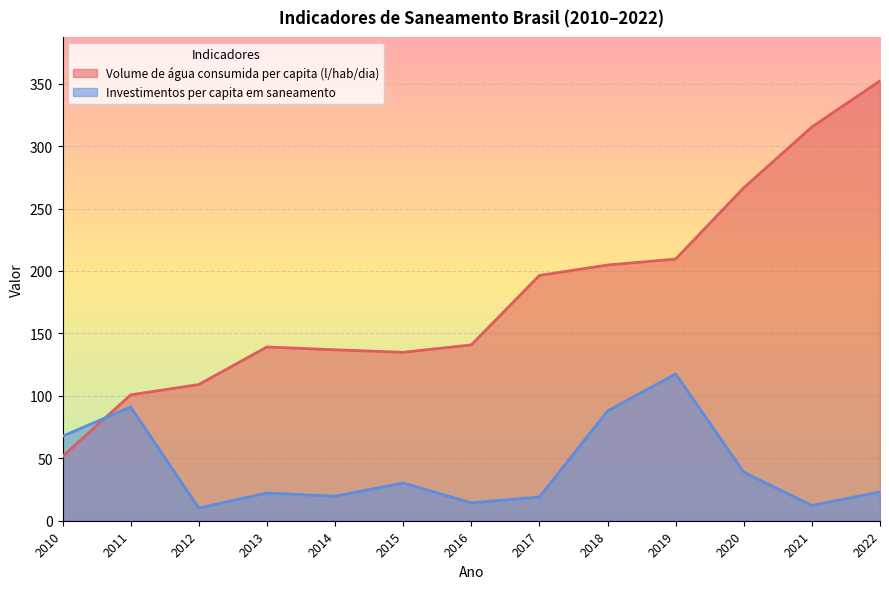

List the labels in order of Investimentos per capita em saneamento value, smallest first.

2012, 2021, 2016, 2017, 2014, 2013, 2022, 2015, 2020, 2010, 2018, 2011, 2019